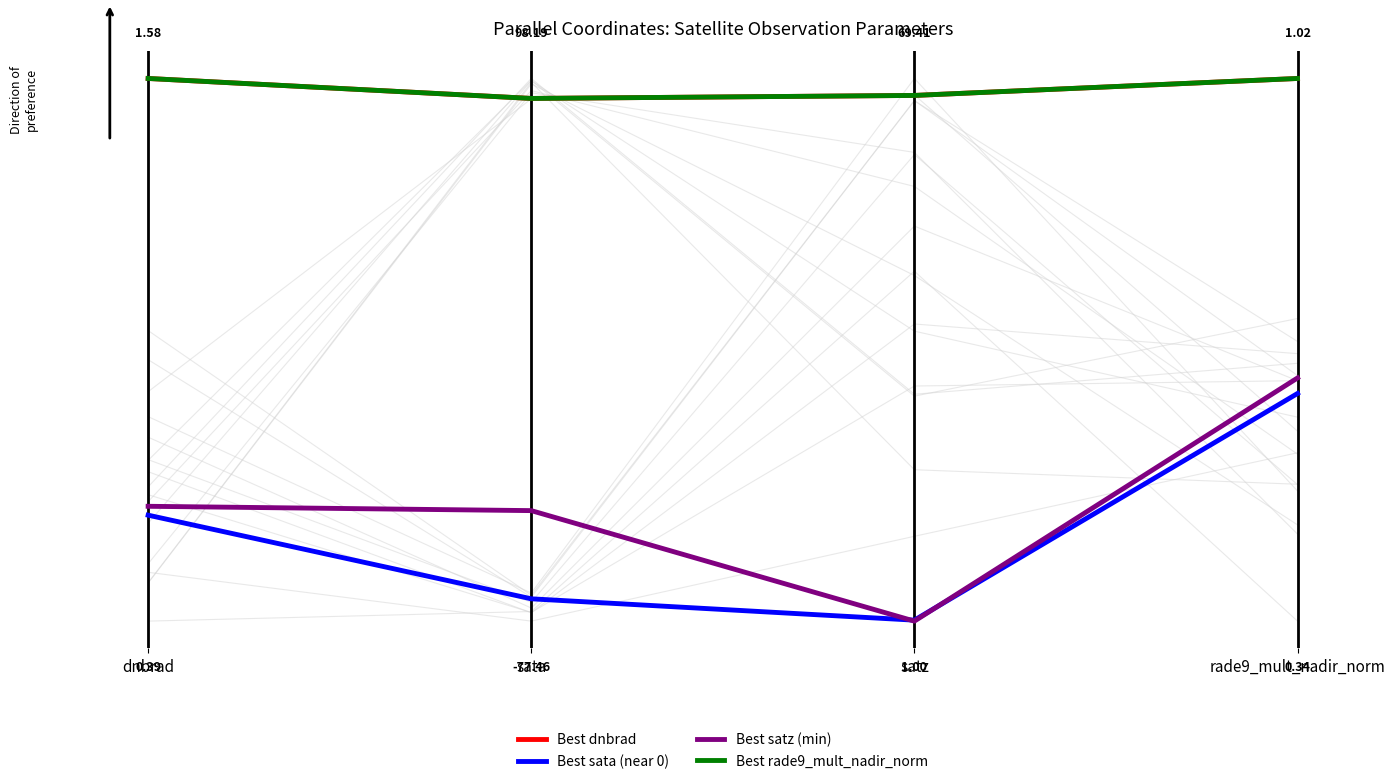

At how many categories does at least one series exceed 0?

4